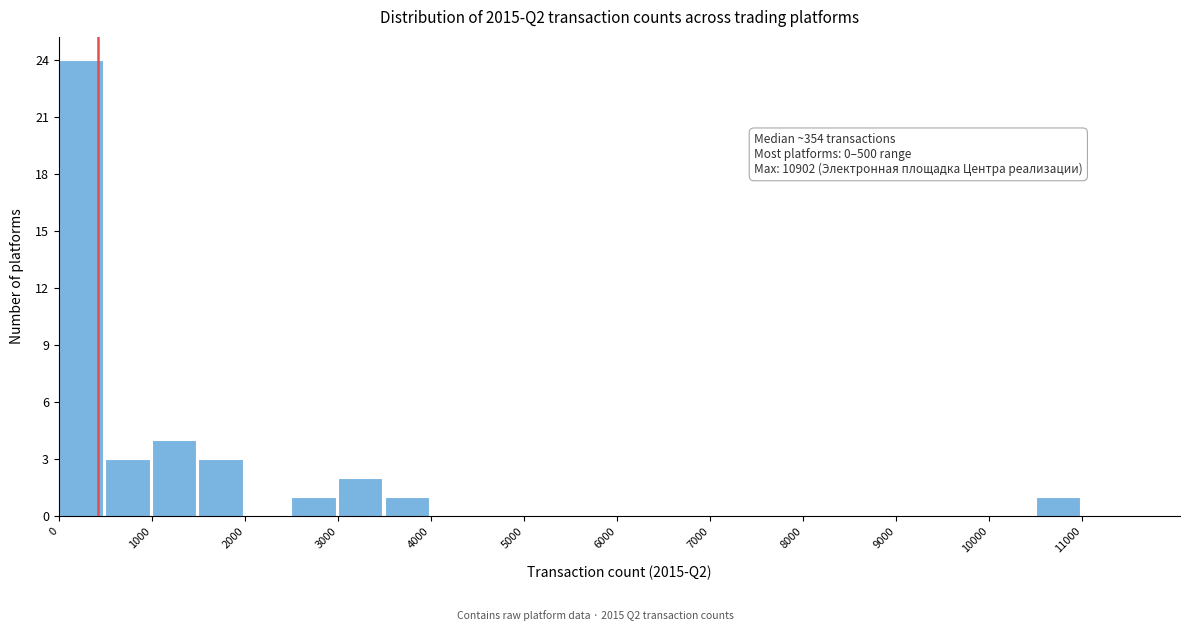

Over which range of the x-axis is the bar tallest?

0 to 500